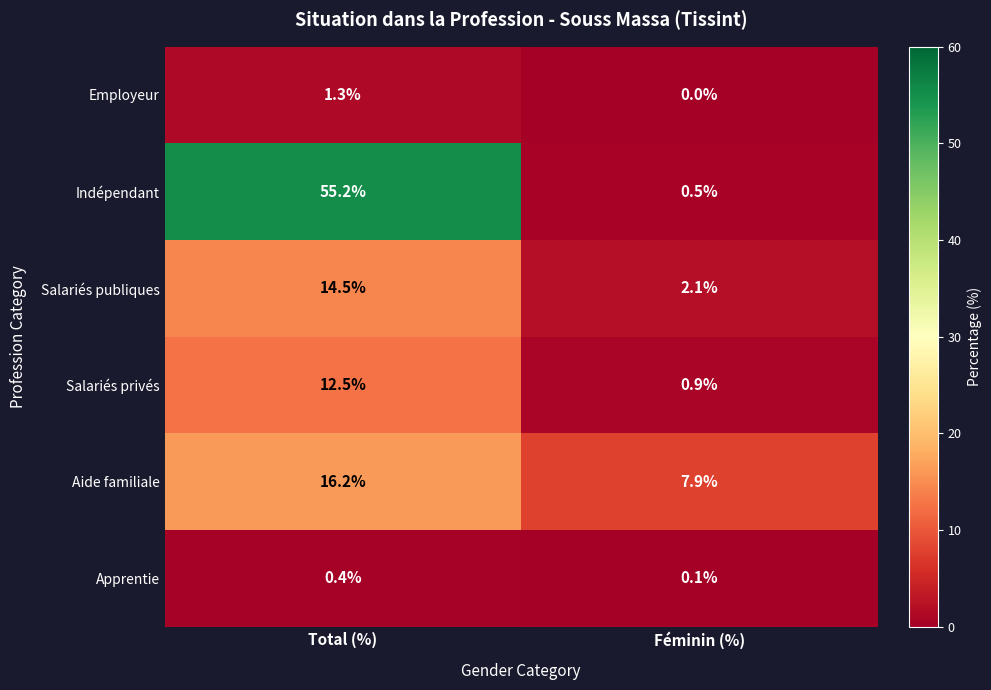

Which series has the largest range (max minus min)?

Indépendant